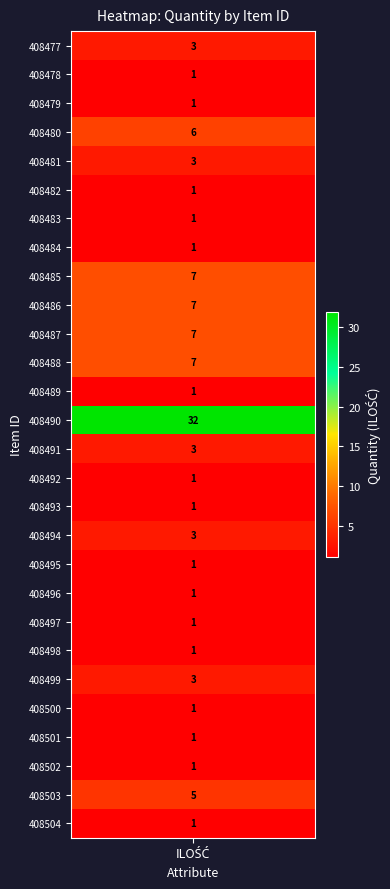

What is the average value?

4